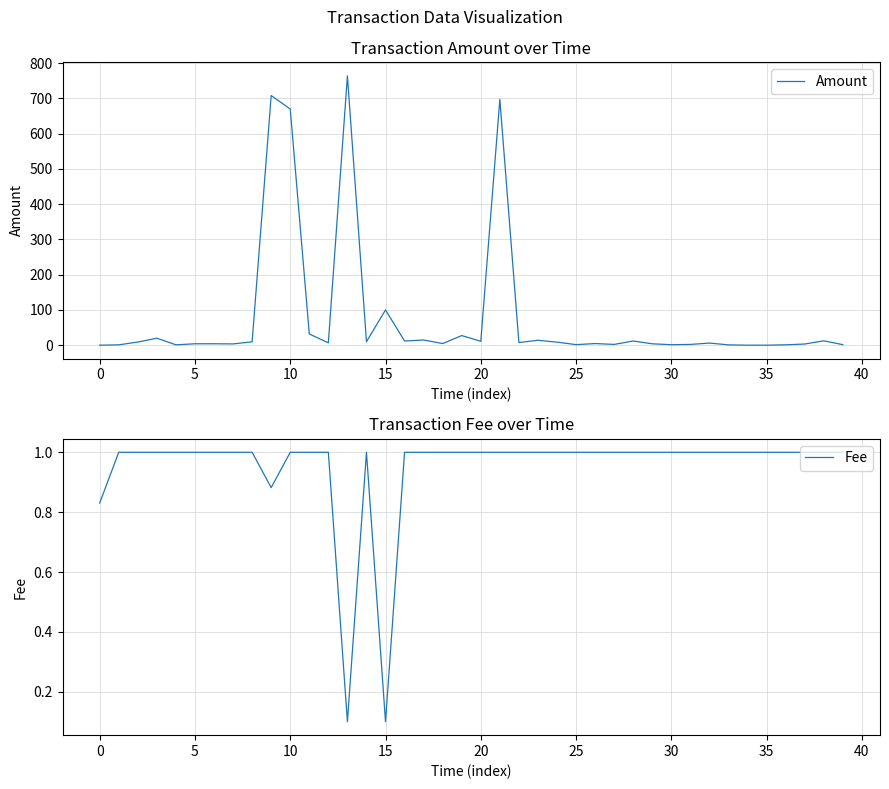

The Fee series shows 1.0 at 20. True or false?

True